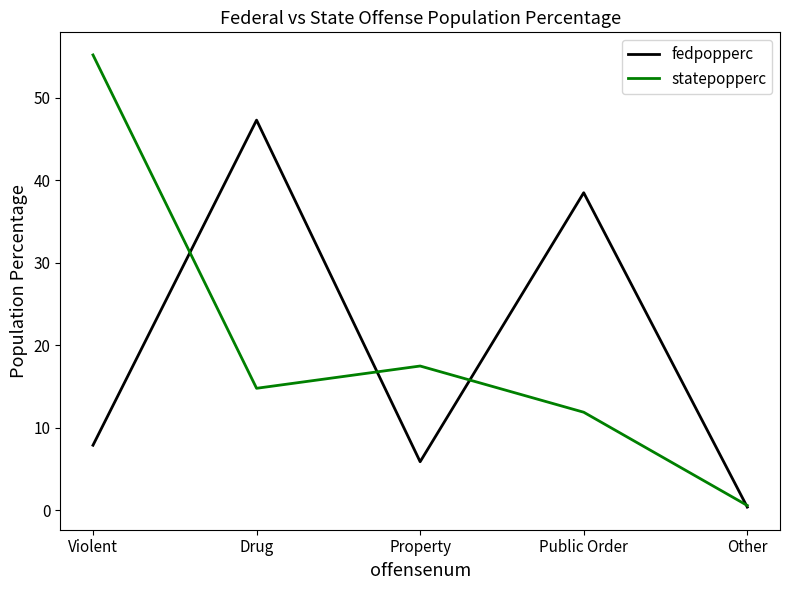

List the series in order of their peak value, lowest first.

fedpopperc, statepopperc